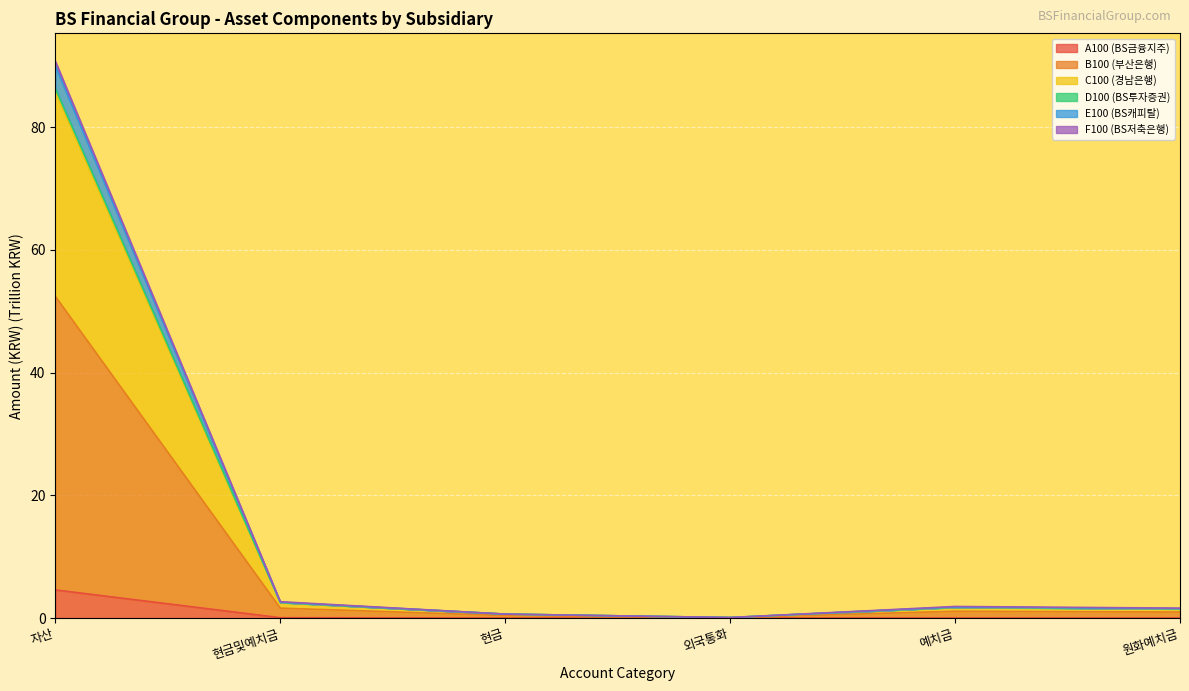

Count the number of categories in the chart.

6